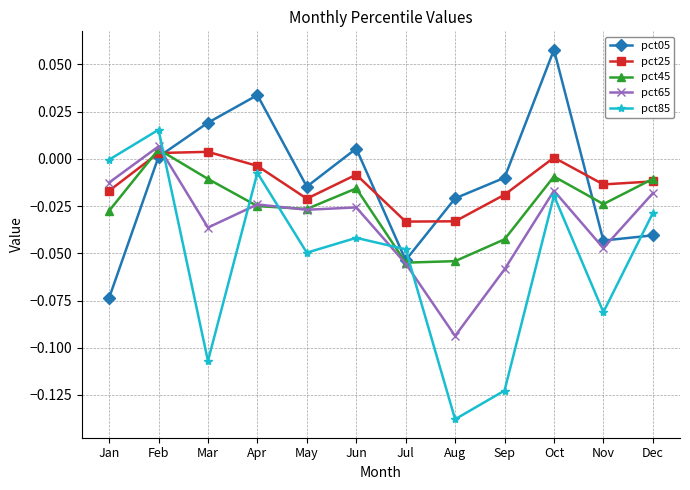

How many interior local peaks does the pct05 series have?

3